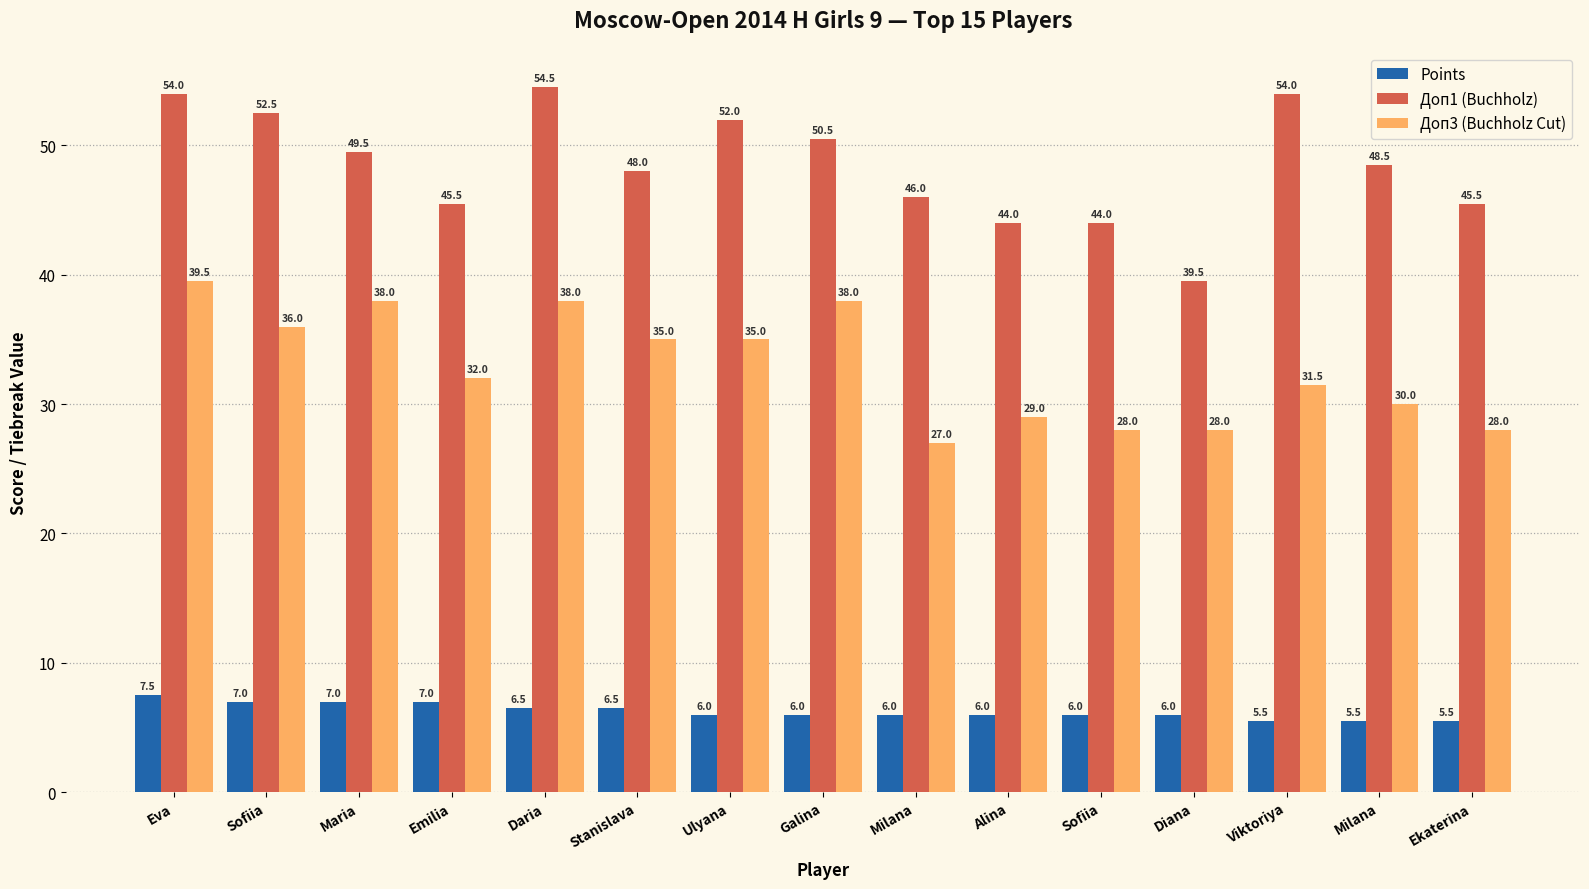

What are all the series names shown in the legend?

Points, Доп1 (Buchholz), Доп3 (Buchholz Cut)